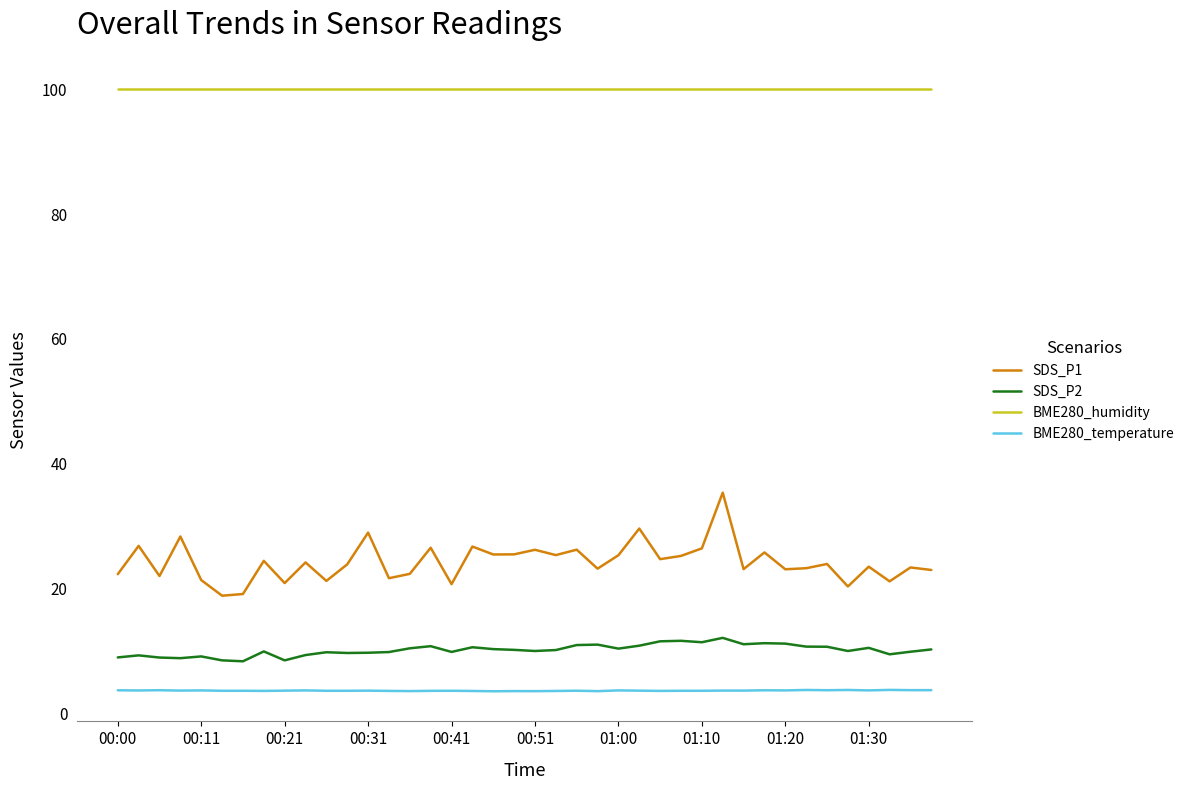

Which series has the largest range (max minus min)?

SDS_P1